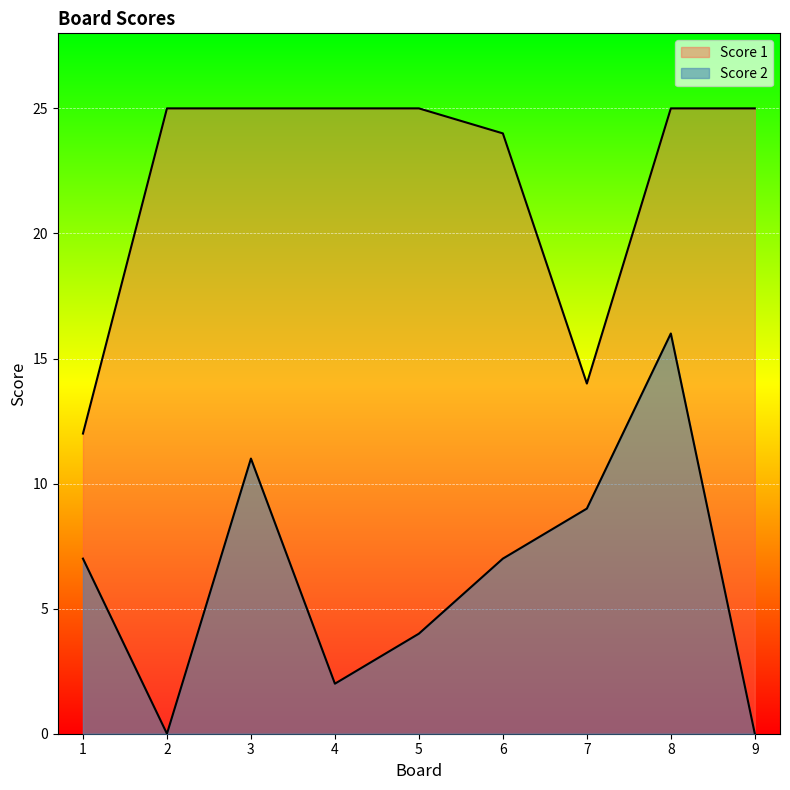

The value of Score 2 at 4 is 2. True or false?

True